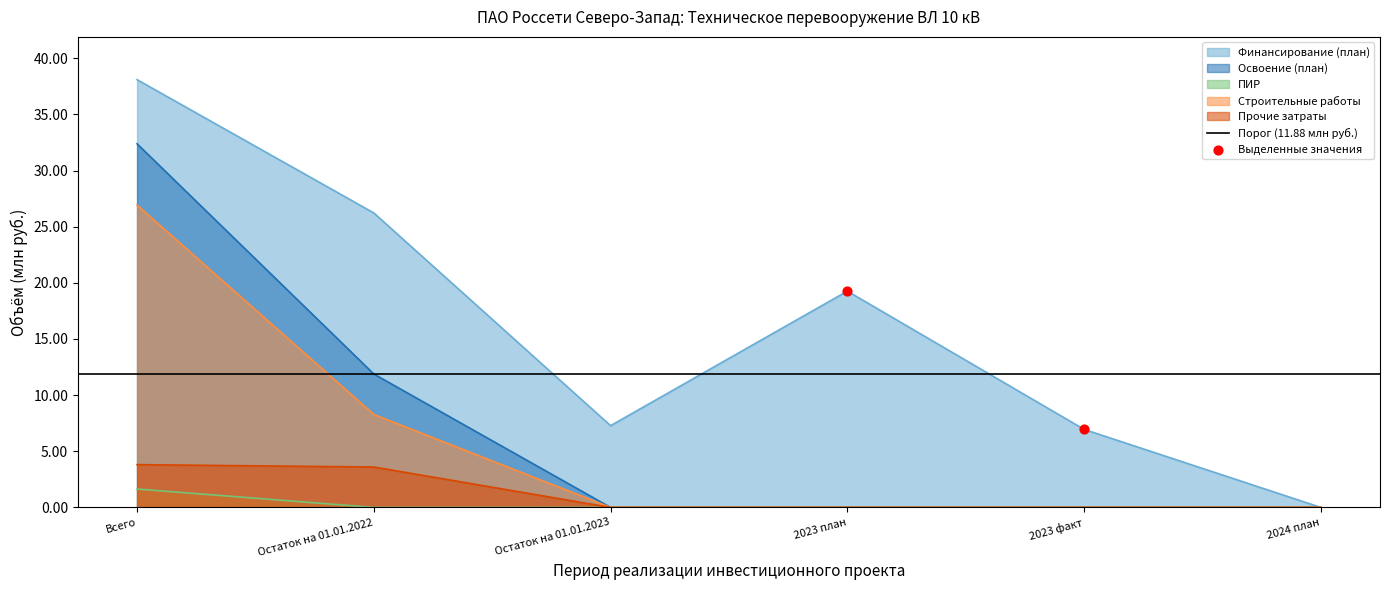

The value of Освоение (план) at Остаток на 01.01.2023 is 0.0. True or false?

True